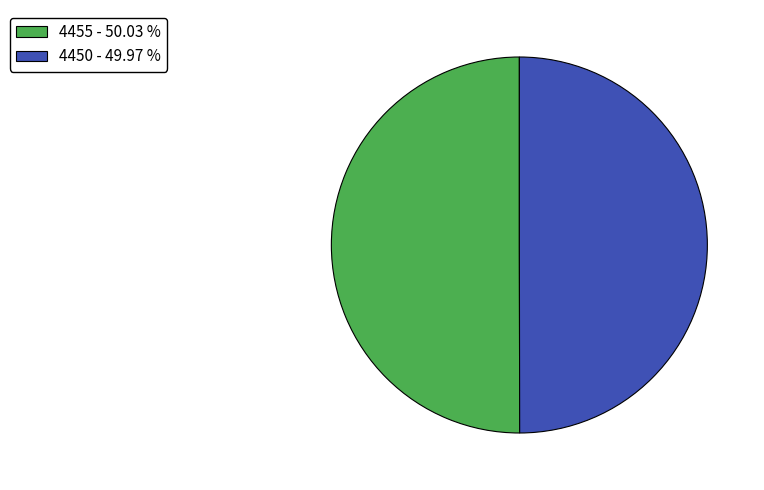

What is the ratio of the value at 4450 - 49.97 % to the value at 4455 - 50.03 %?

1.0